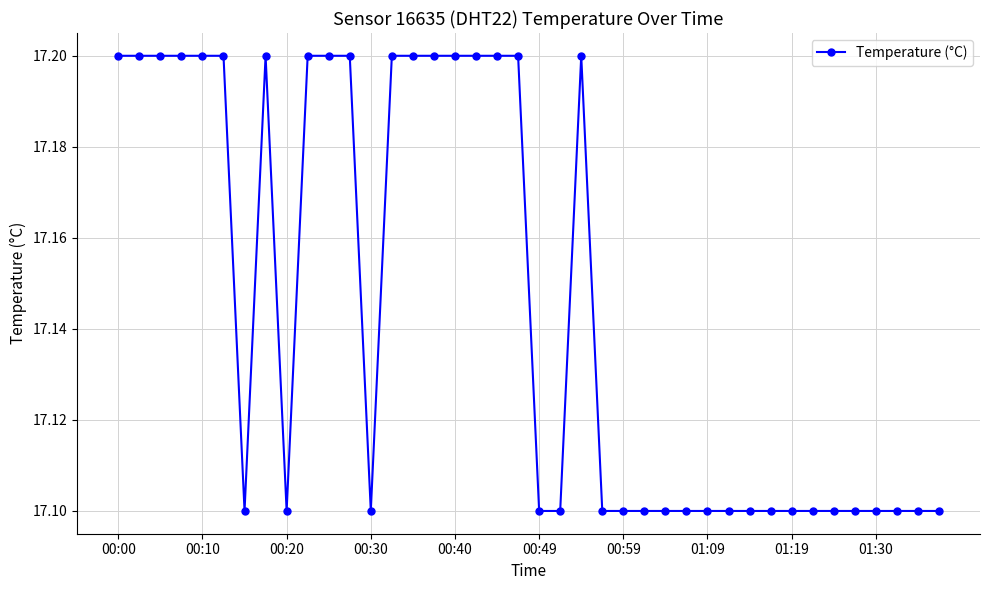

What is the average value?

17.1